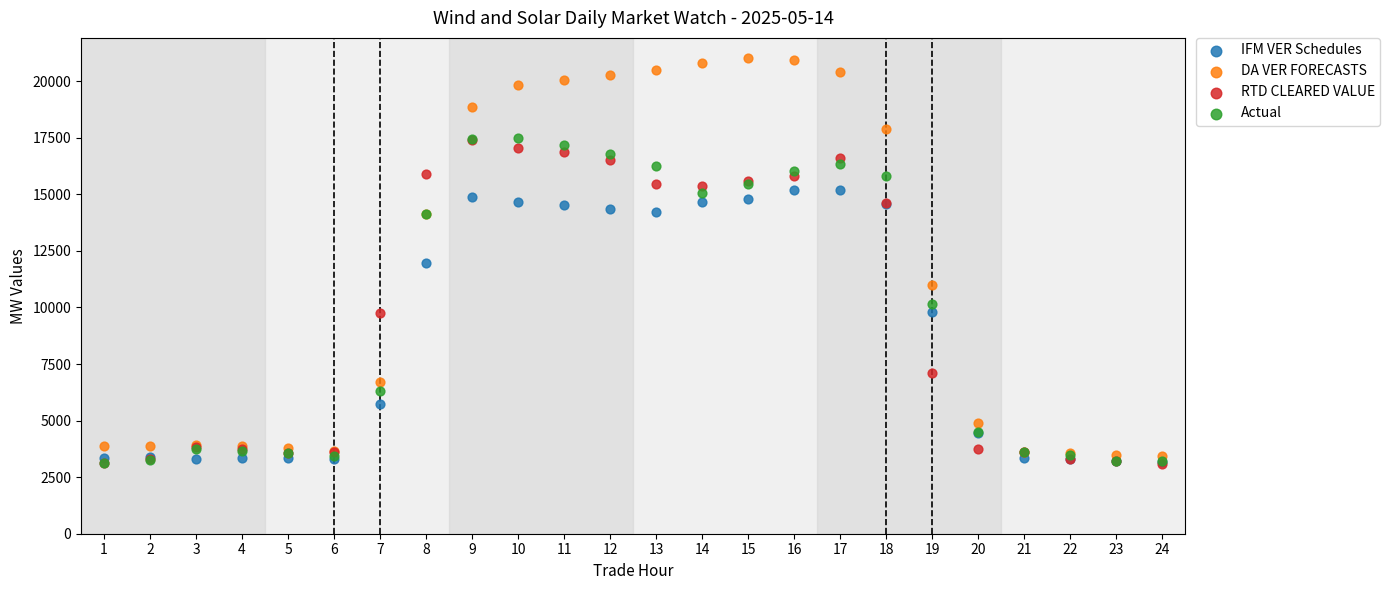

In the DA VER FORECASTS series, what Y value is closest to 12217?

11010.2